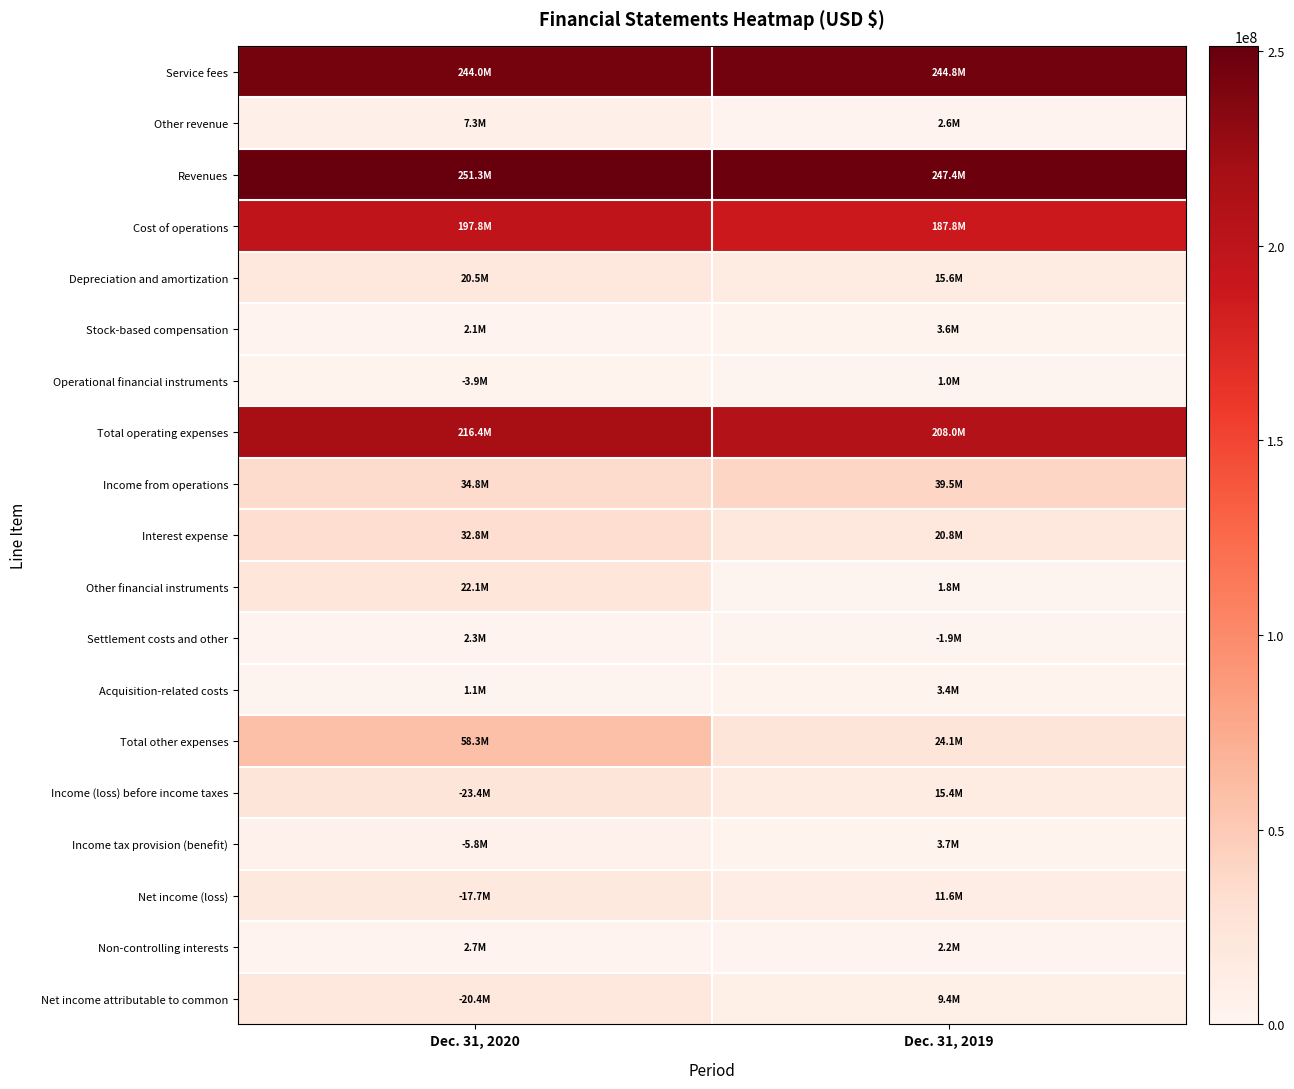

Between Dec. 31, 2020 and Dec. 31, 2019, which series saw the biggest shift?

Total other expenses